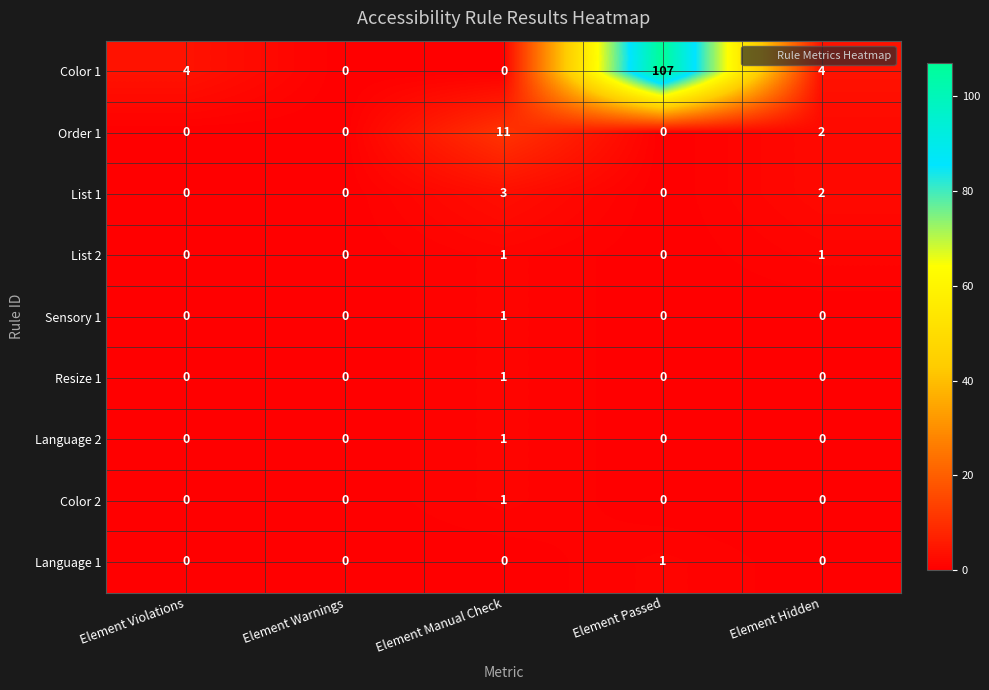

What is the total value across all series at Element Manual Check?

19